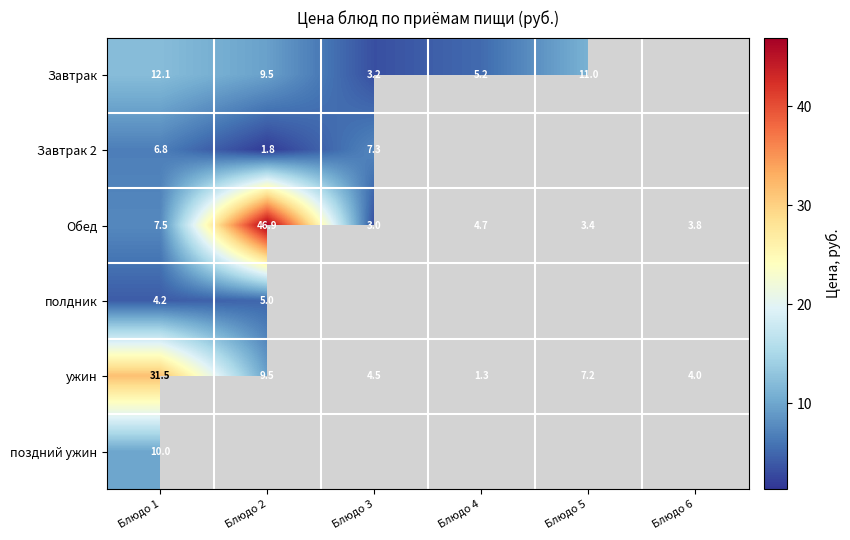

What is the difference between the Обед values at Блюдо 5 and Блюдо 1?

4.1